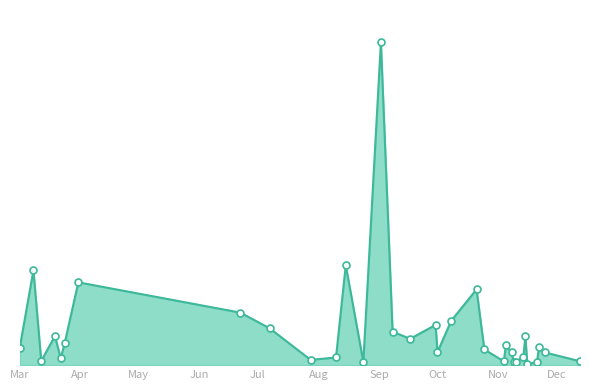

Rank the categories by value from lowest to highest.

2022-11-16, 2022-11-09, 2022-11-21, 2022-08-24, 2022-11-10, 2022-11-04, 2022-12-13, 2022-03-12, 2022-07-28, 2022-03-22, 2022-08-10, 2022-11-14, 2022-11-08, 2022-11-25, 2022-10-01, 2022-10-25, 2022-03-01, 2022-11-22, 2022-11-05, 2022-03-24, 2022-09-17, 2022-11-15, 2022-03-19, 2022-09-08, 2022-07-07, 2022-09-30, 2022-10-08, 2022-06-22, 2022-10-21, 2022-03-31, 2022-03-08, 2022-08-15, 2022-09-02